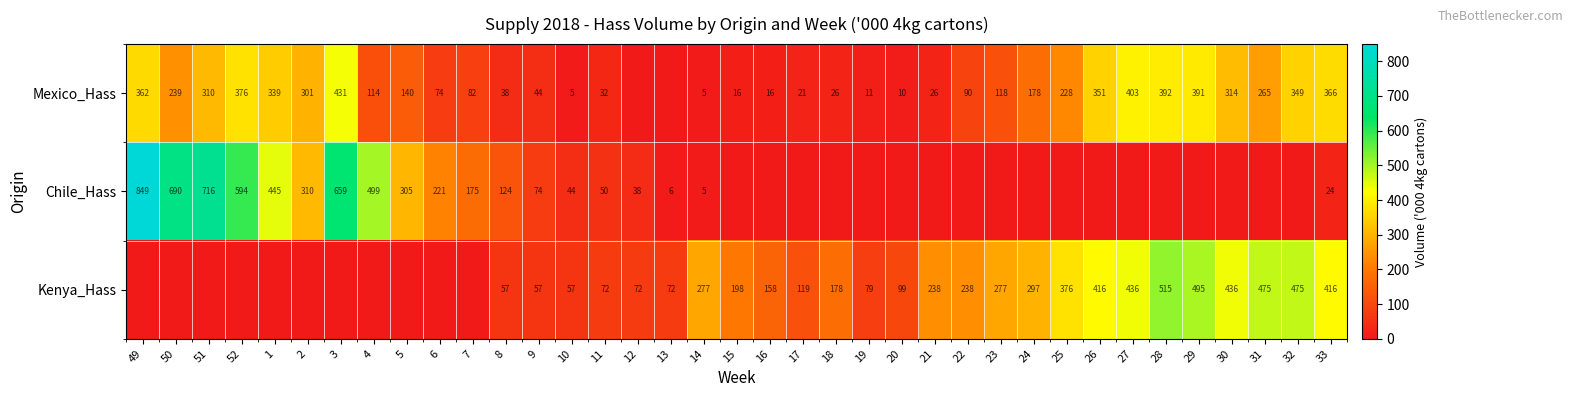

The value of Mexico_Hass at 8 is 53. True or false?

False